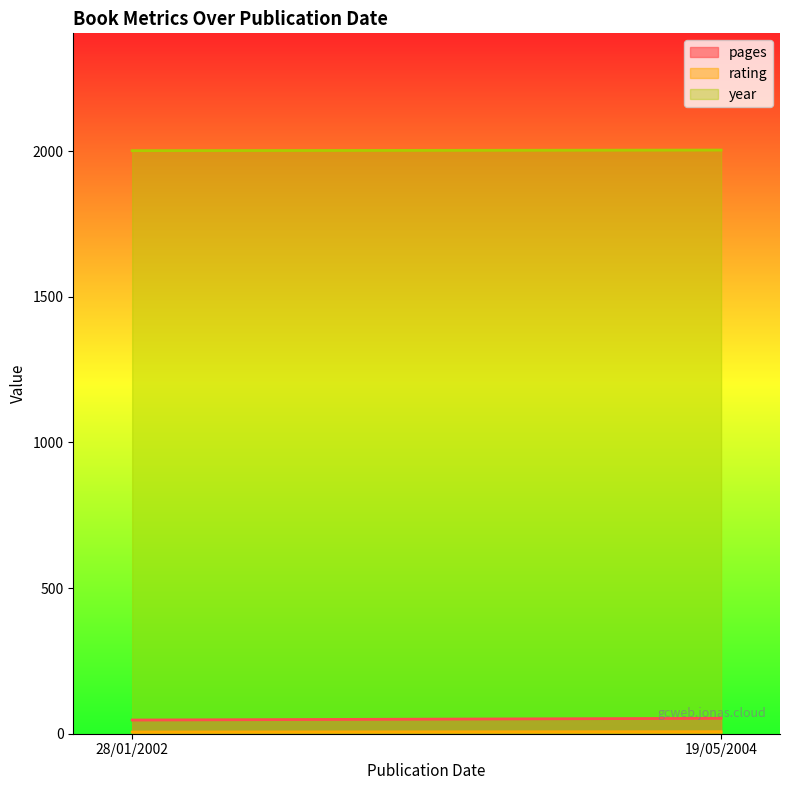

What position from the left is 28/01/2002?

1